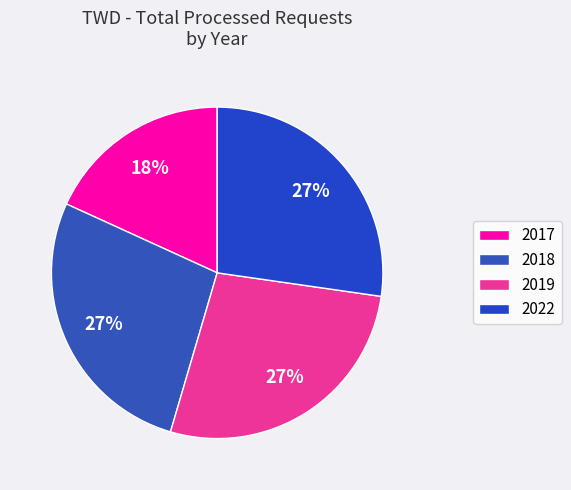

Count the number of slices in the pie.

4